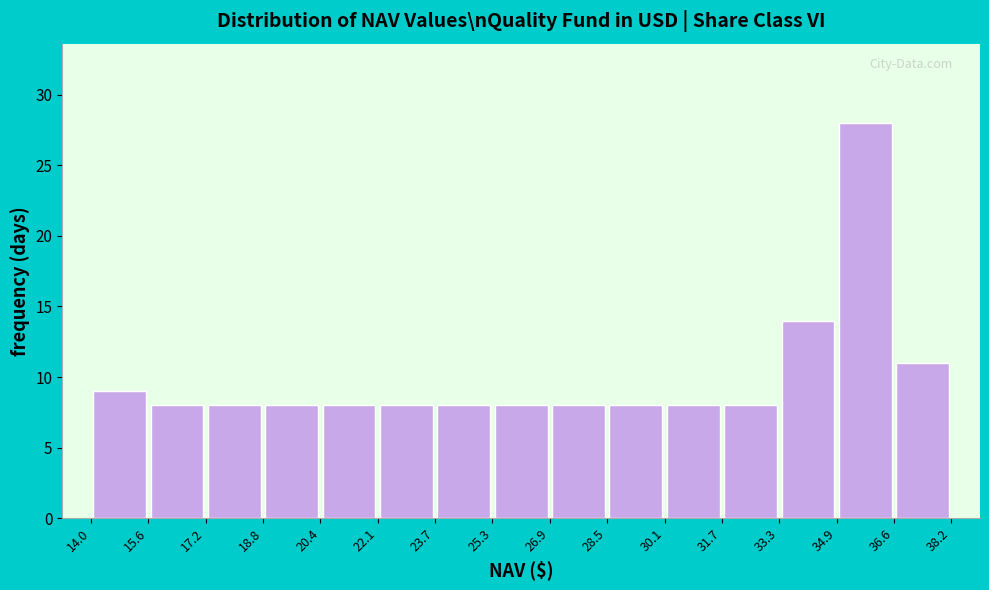

What is the height of the bar covering 30.1 to 31.7 on the x-axis? The values are not printed on the chart, so give them approximately, as read against the axis.

8